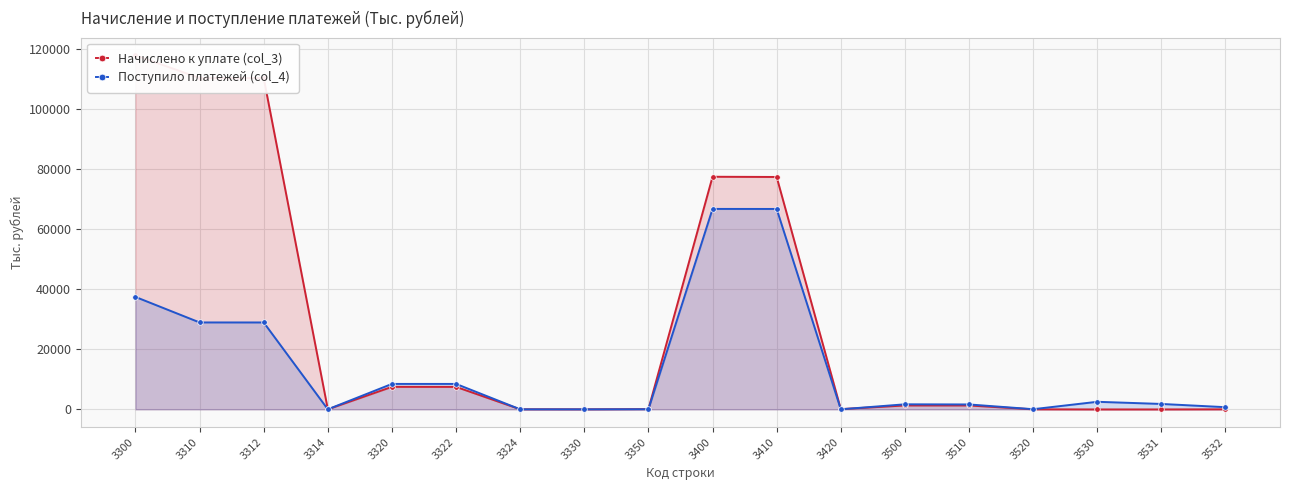

At which category is the sum across all series the highest?

3300